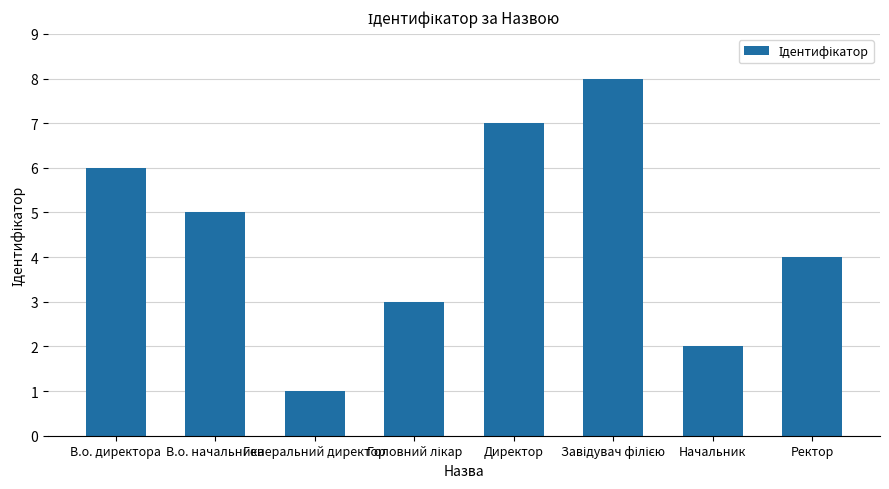

Which has a higher value, Начальник or В.о. директора?

В.о. директора